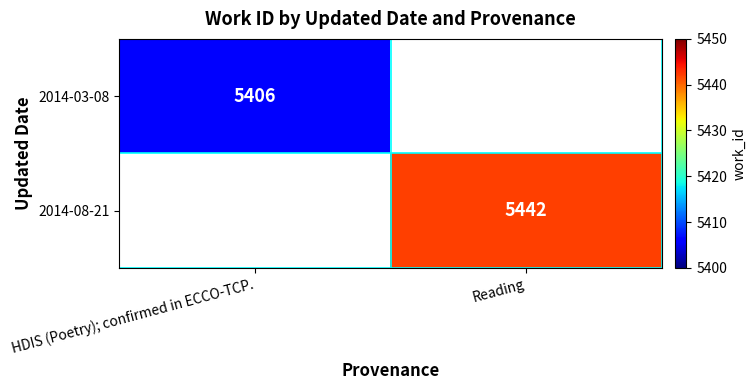

The value of 2014-03-08 at HDIS (Poetry); confirmed in ECCO-TCP. is 9220. True or false?

False